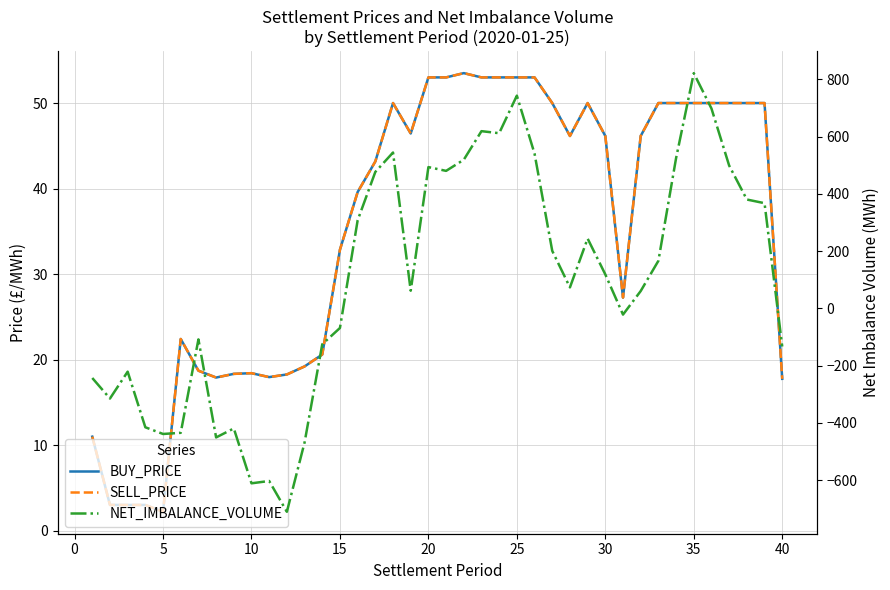

What is the sum of all BUY_PRICE values?

1410.9